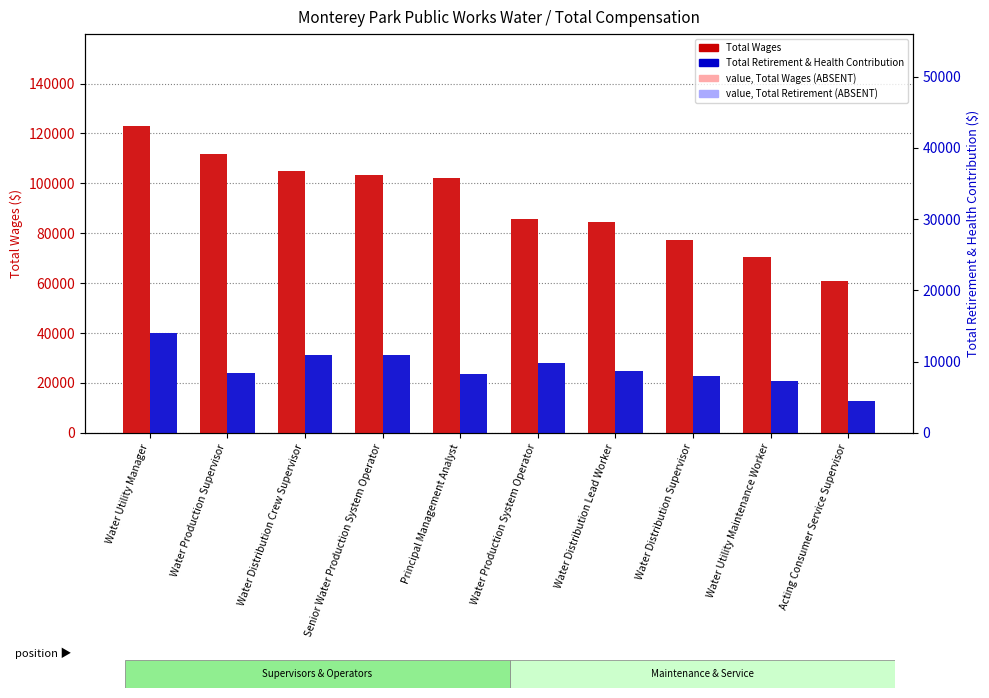

Reading left to right, extract all data points from this chart.

value, Total Wages (light): 122937.6	111623.4	104976.8	103279.8	102318.2	85562.5	84418.1	77331.6	70430.2	60808.2
value, Total Retirement (light): 39985.8	24117.8	31051.6	31148.7	23646.1	27876.1	24871.5	22799.3	20943.1	12581.1
Total Wages: 122937.6	111623.4	104976.8	103279.8	102318.2	85562.5	84418.1	77331.6	70430.2	60808.2
Total Retirement & Health Contribution: 39985.8	24117.8	31051.6	31148.7	23646.1	27876.1	24871.5	22799.3	20943.1	12581.1